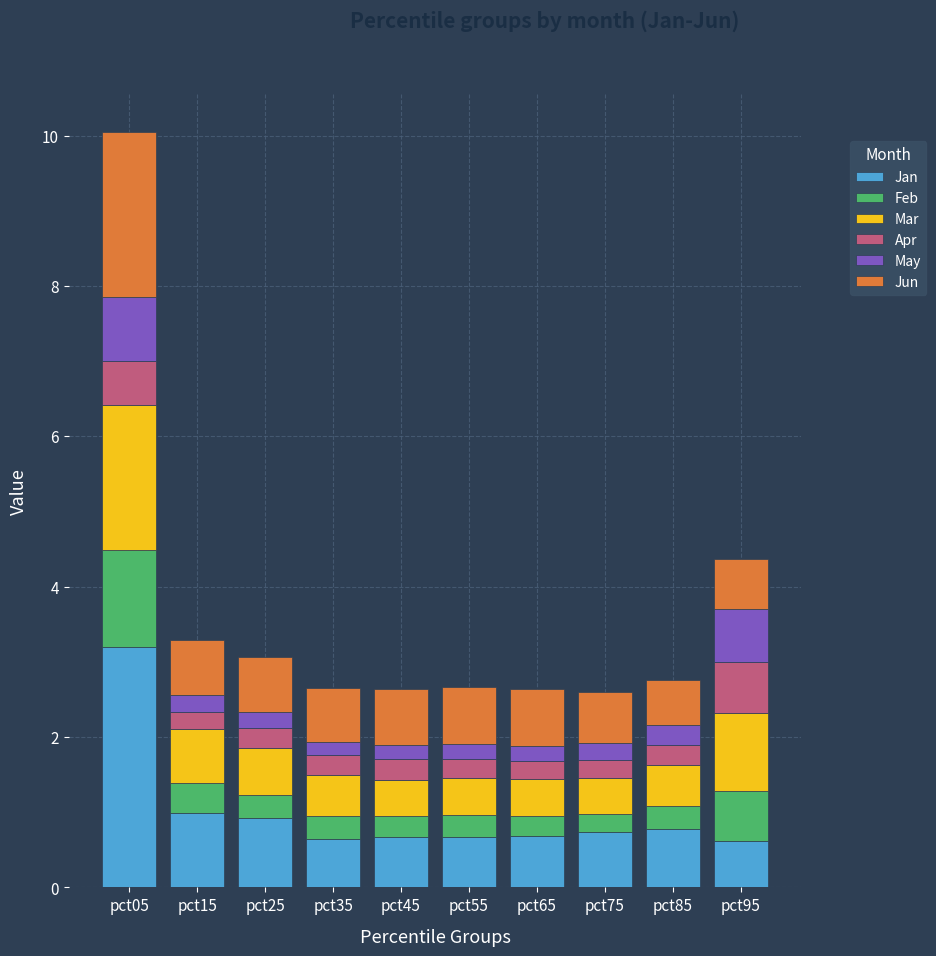

Which category has the highest value in the Jan series?

pct05